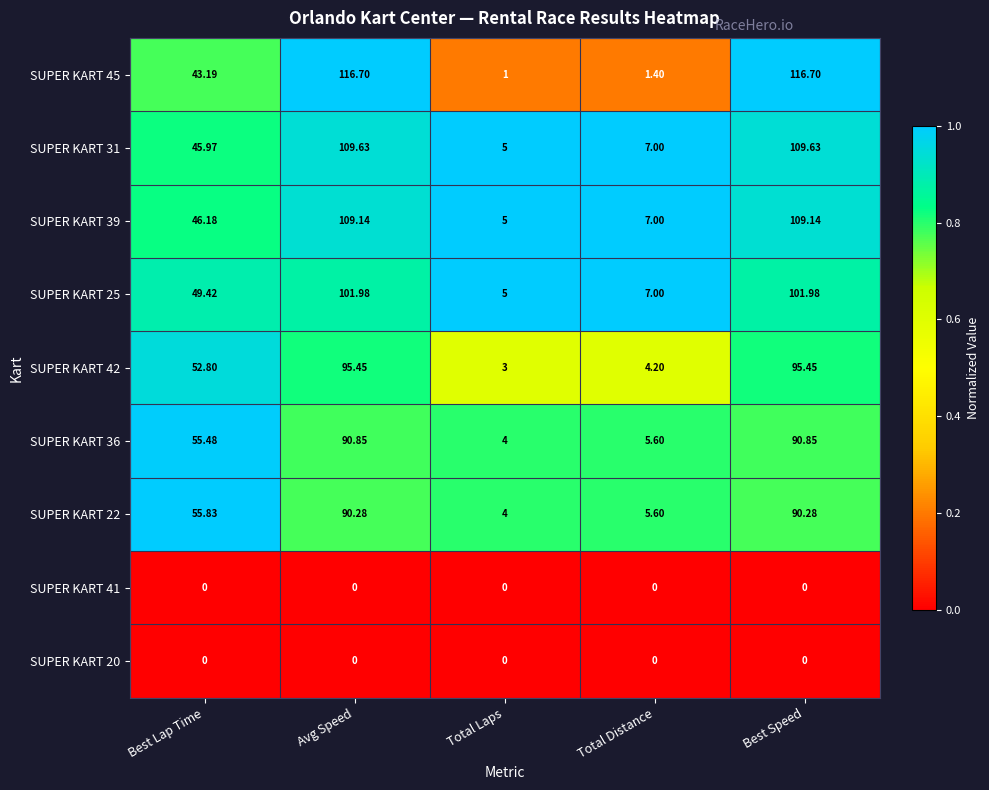

At which label does SUPER KART 36 first exceed 55?

Best Lap Time